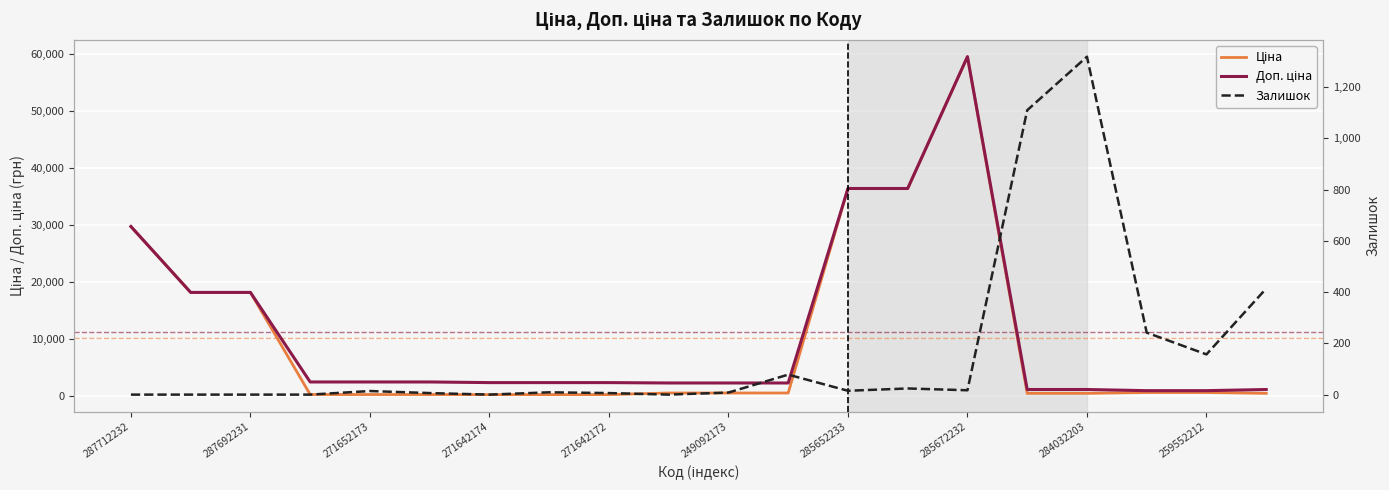

What is the difference between the highest and lowest values at 11?

2261.7